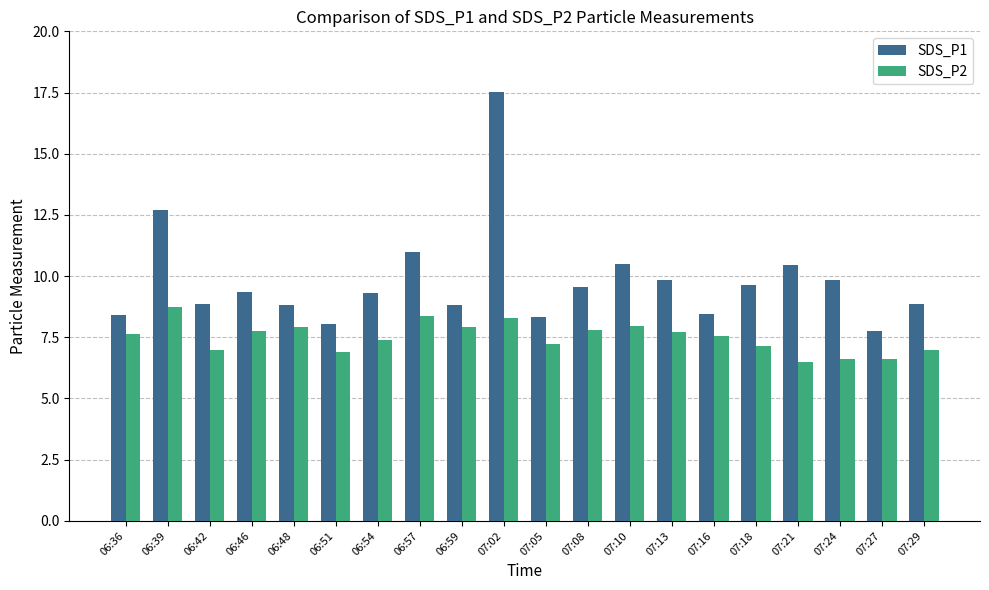

What is the total value across all series at 07:10?

18.5